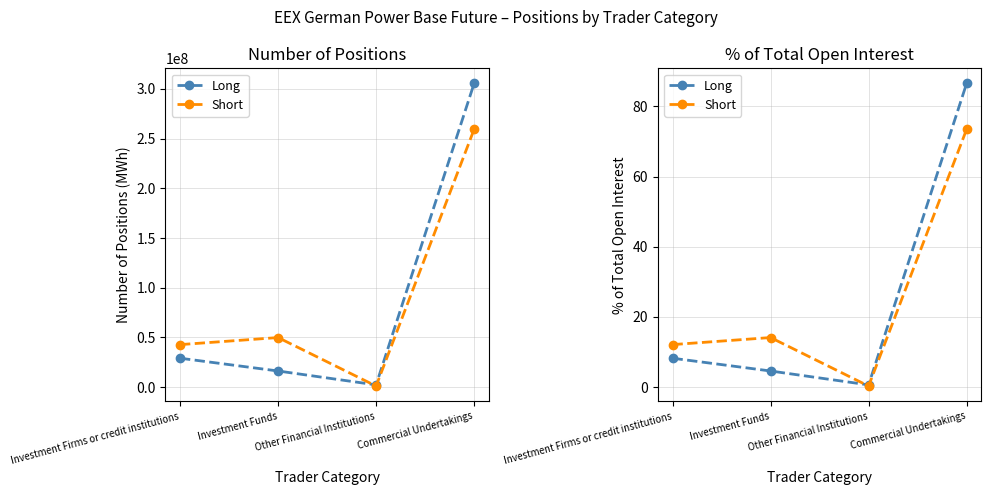

What is the value of the Long point at the 4th from the left?

86.5